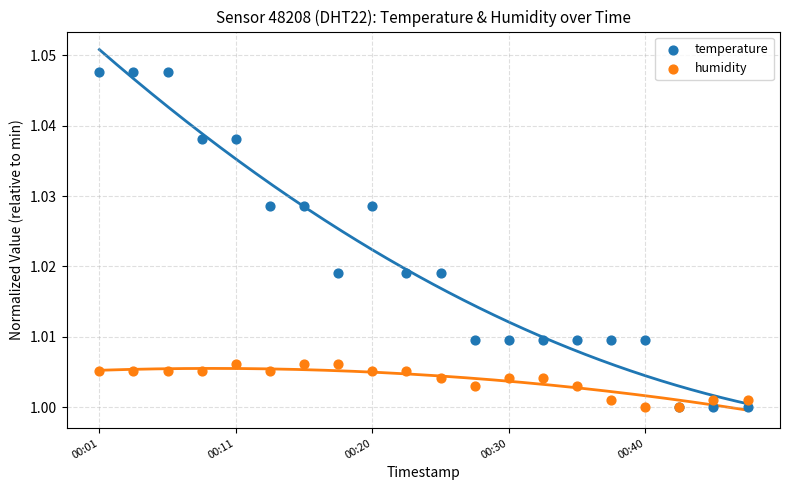

What are all the series names shown in the legend?

temperature, humidity